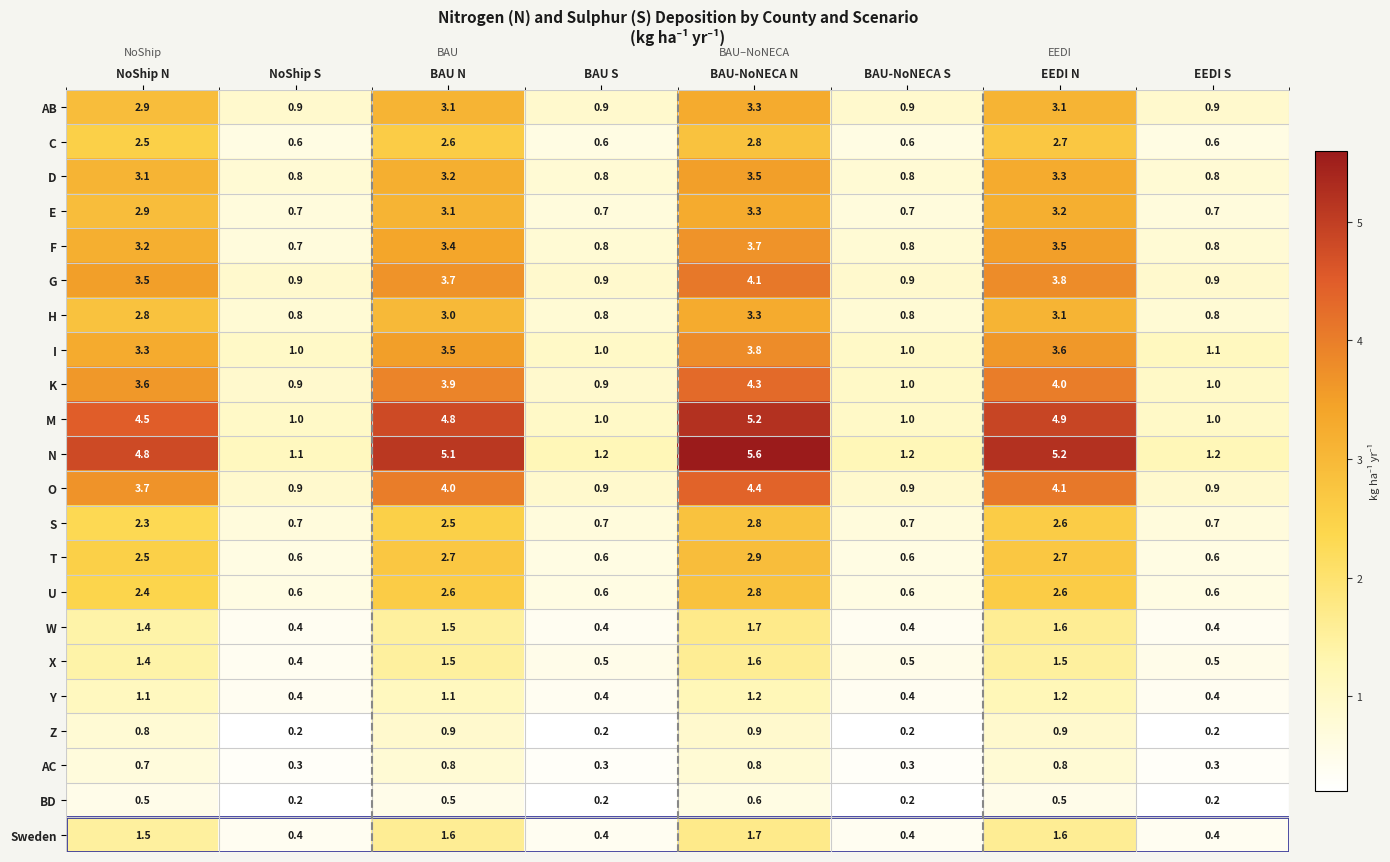

What is the greatest value displayed?

5.6